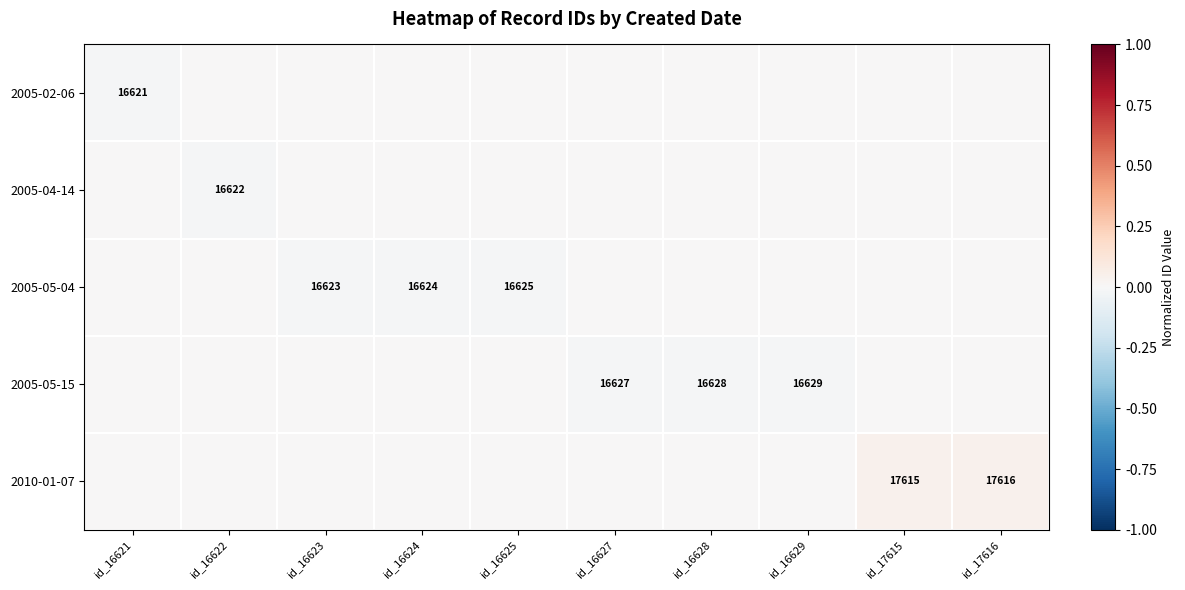

The 2005-05-04 series shows 7827 at id_16624. True or false?

False